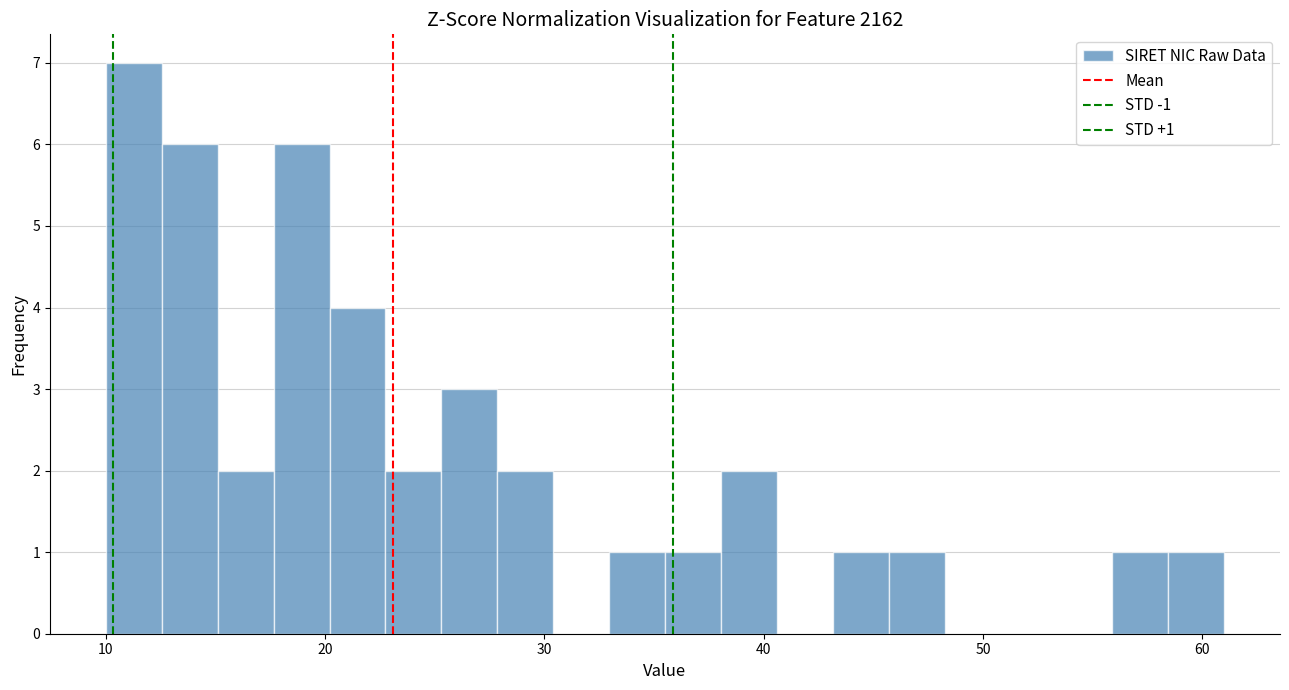

Around what value on the x-axis is the tallest bar? Give the approximate position of its centre, as read against the axis.

11